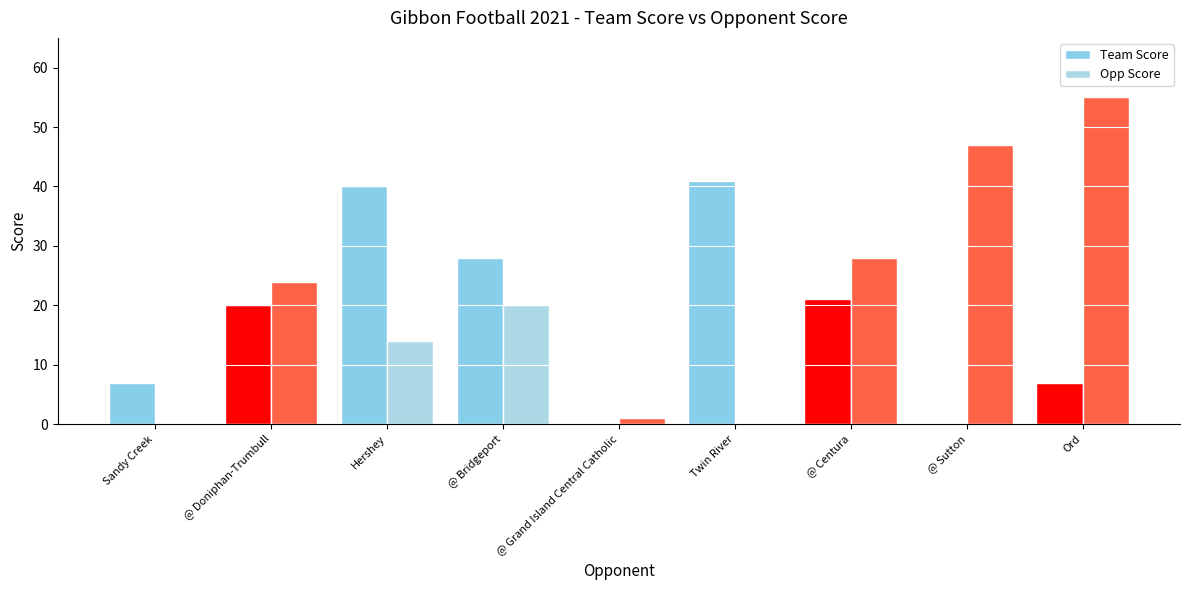

What position from the left is @ Grand Island Central Catholic?

5